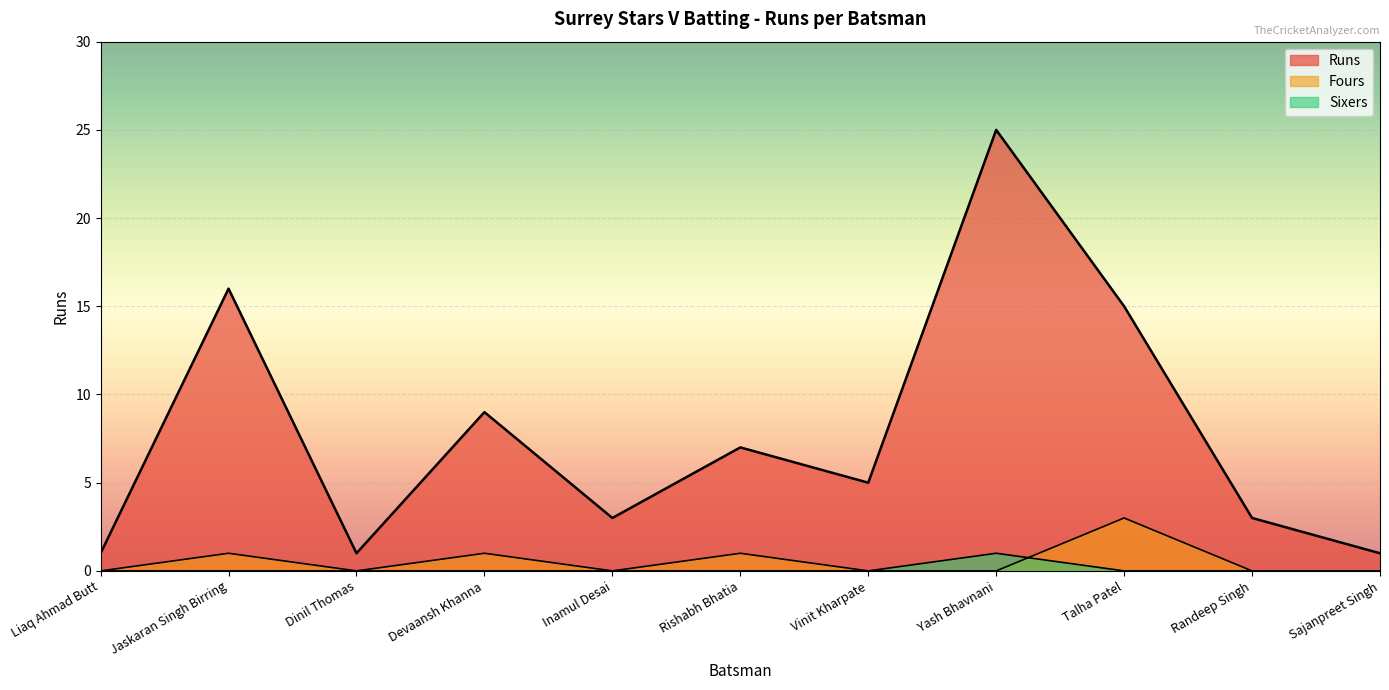

How many Fours values are between 0 and 1?

10